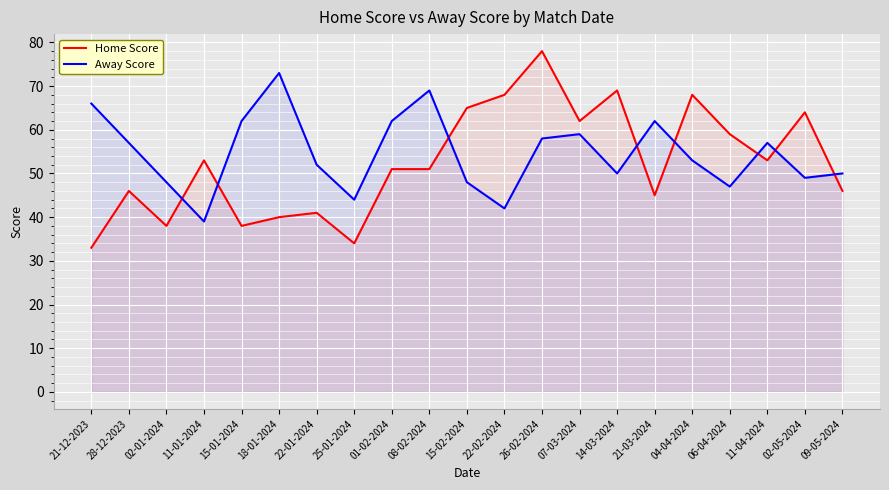

Reading left to right, list all the values displayed in this chart.

Home Score: 21-12-2023=33	28-12-2023=46	02-01-2024=38	11-01-2024=53	15-01-2024=38	18-01-2024=40	22-01-2024=41	25-01-2024=34	01-02-2024=51	08-02-2024=51	15-02-2024=65	22-02-2024=68	26-02-2024=78	07-03-2024=62	14-03-2024=69	21-03-2024=45	04-04-2024=68	06-04-2024=59	11-04-2024=53	02-05-2024=64	09-05-2024=46
Away Score: 21-12-2023=66	28-12-2023=57	02-01-2024=48	11-01-2024=39	15-01-2024=62	18-01-2024=73	22-01-2024=52	25-01-2024=44	01-02-2024=62	08-02-2024=69	15-02-2024=48	22-02-2024=42	26-02-2024=58	07-03-2024=59	14-03-2024=50	21-03-2024=62	04-04-2024=53	06-04-2024=47	11-04-2024=57	02-05-2024=49	09-05-2024=50